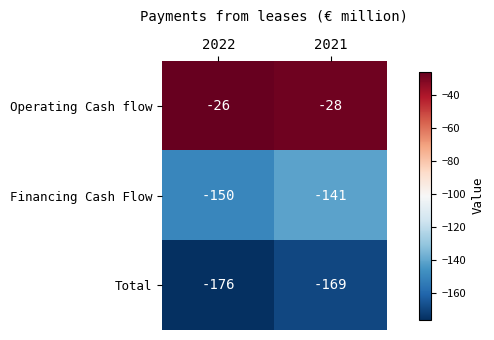

Count the number of data series in this chart.

3